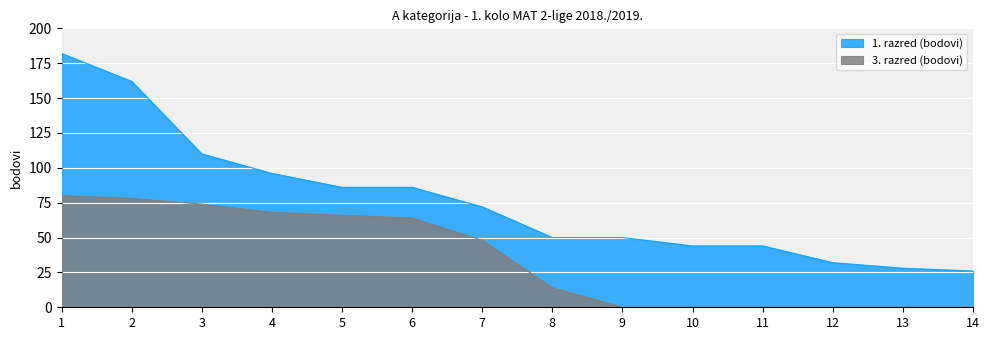

Which series changed the most between 5 and 14?

3. razred (bodovi)